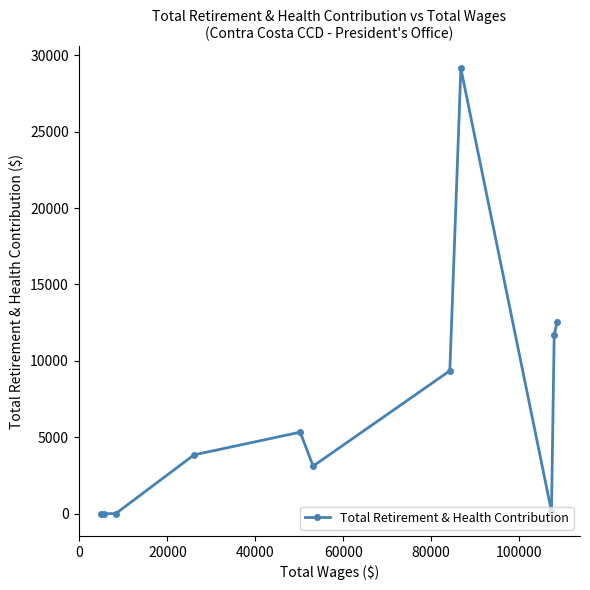

What is the greatest value displayed?

29140